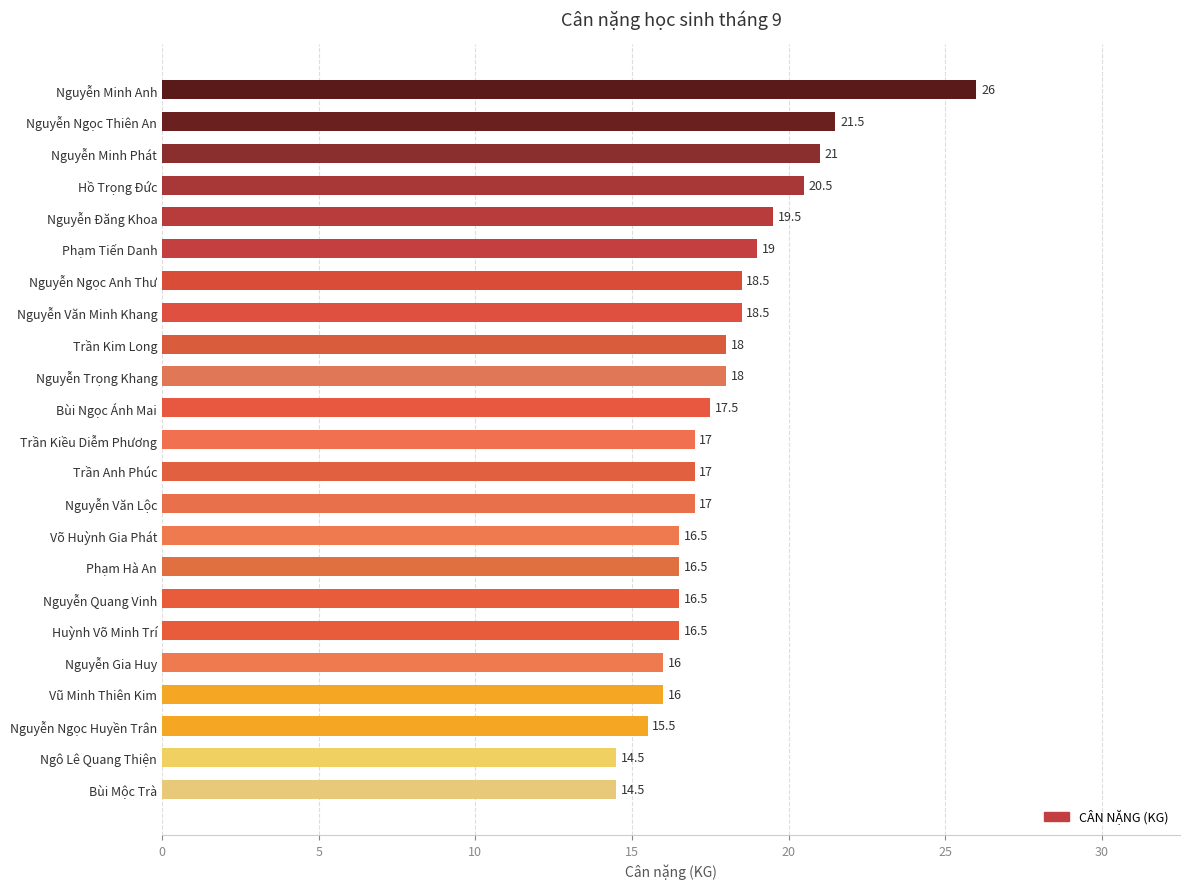

Where is the data nearest to the value 20?

Nguyễn Đăng Khoa